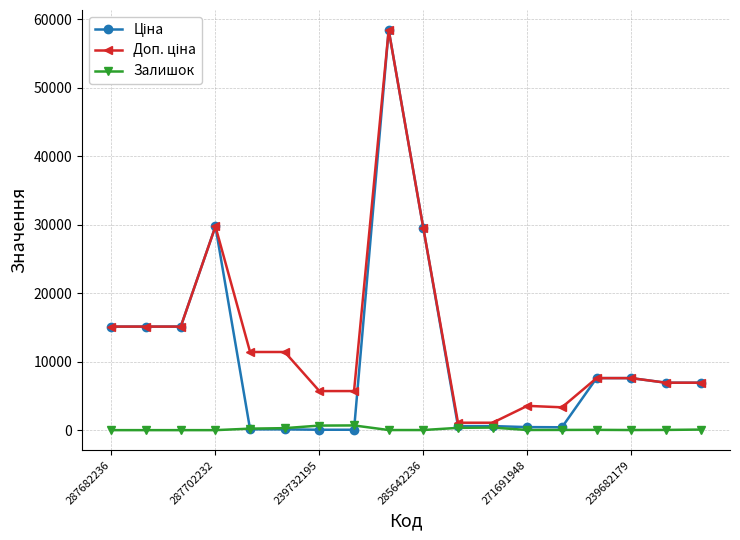

True or false: Залишок has more than 1 points higher than both neighbors.

True